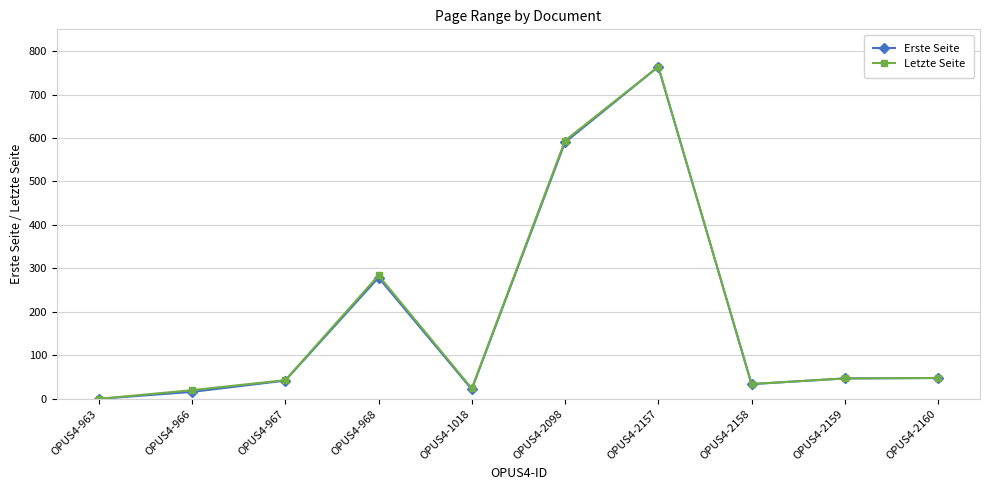

What is the sum of the Letzte Seite values at OPUS4-963 and OPUS4-2160?

48